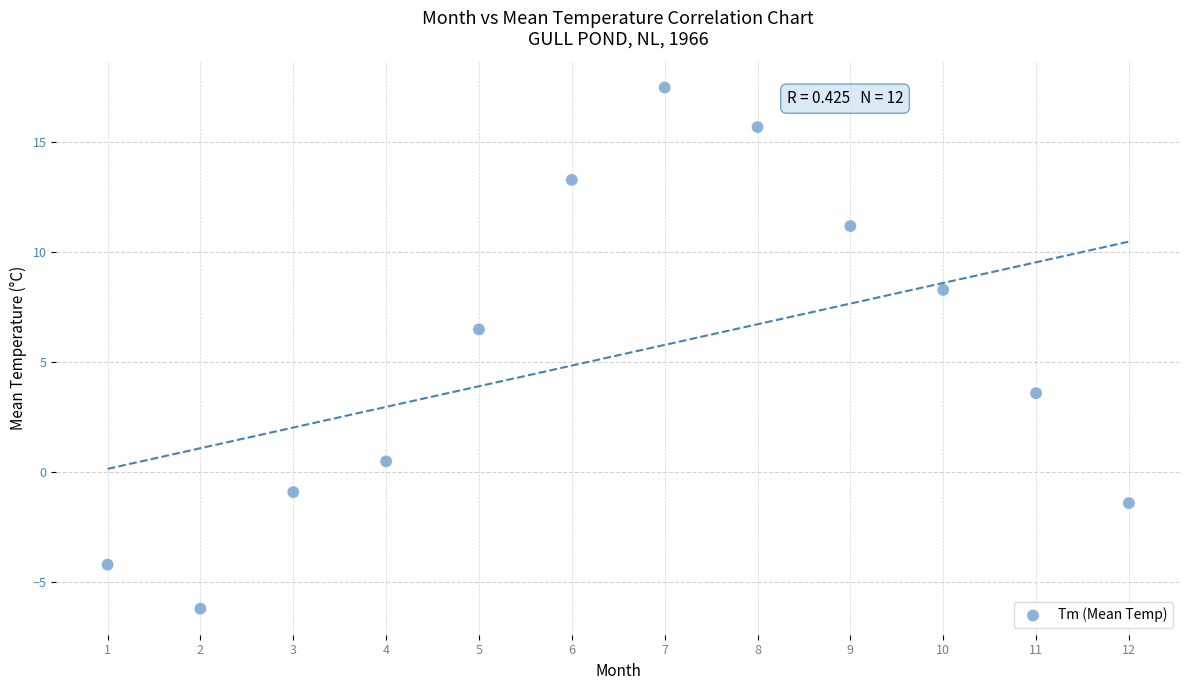

What is the average Y value?

5.3